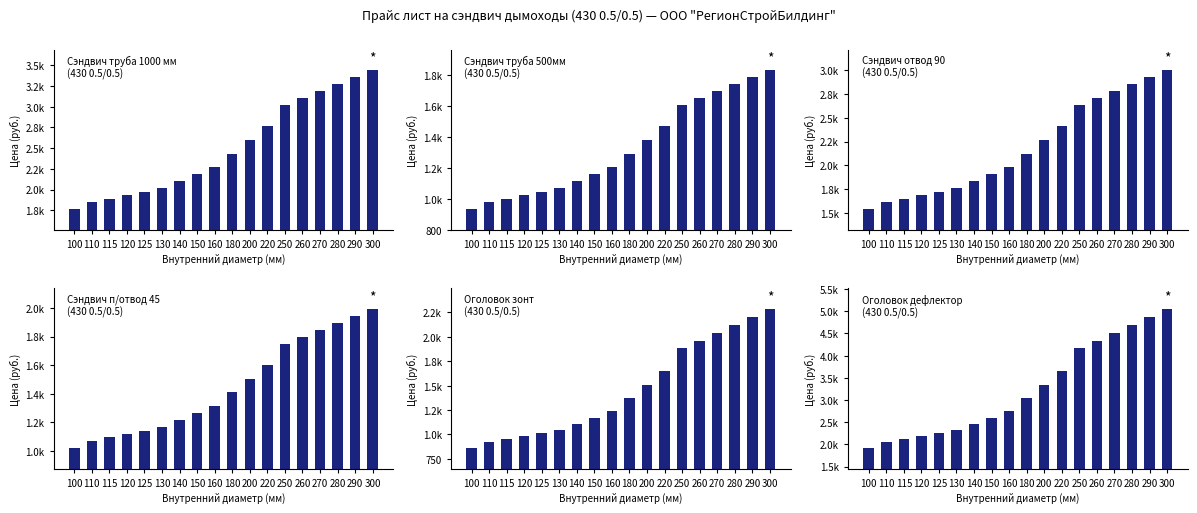

List the series in order of their peak value, lowest first.

Сэндвич труба 500мм (430 0.5/0.5), Сэндвич п/отвод 45 (430 0.5/0.5), Оголовок зонт (430 0.5/0.5), Сэндвич отвод 90 (430 0.5/0.5), Сэндвич труба 1000 мм (430 0.5/0.5), Оголовок дефлектор (430 0.5/0.5)